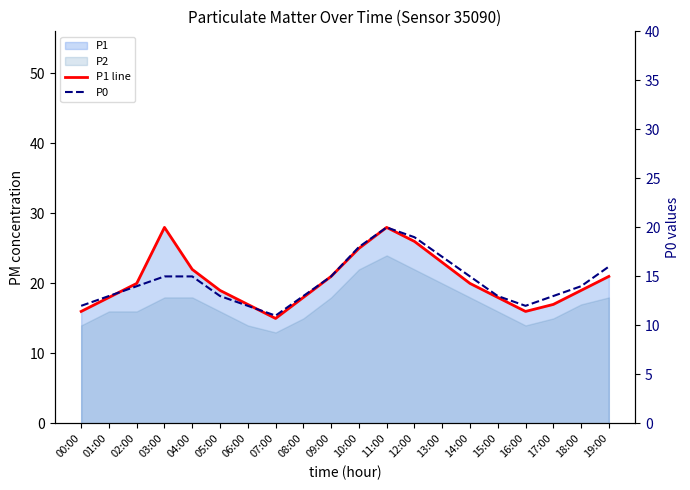

The P1 line series shows 22 at 04:00. True or false?

True